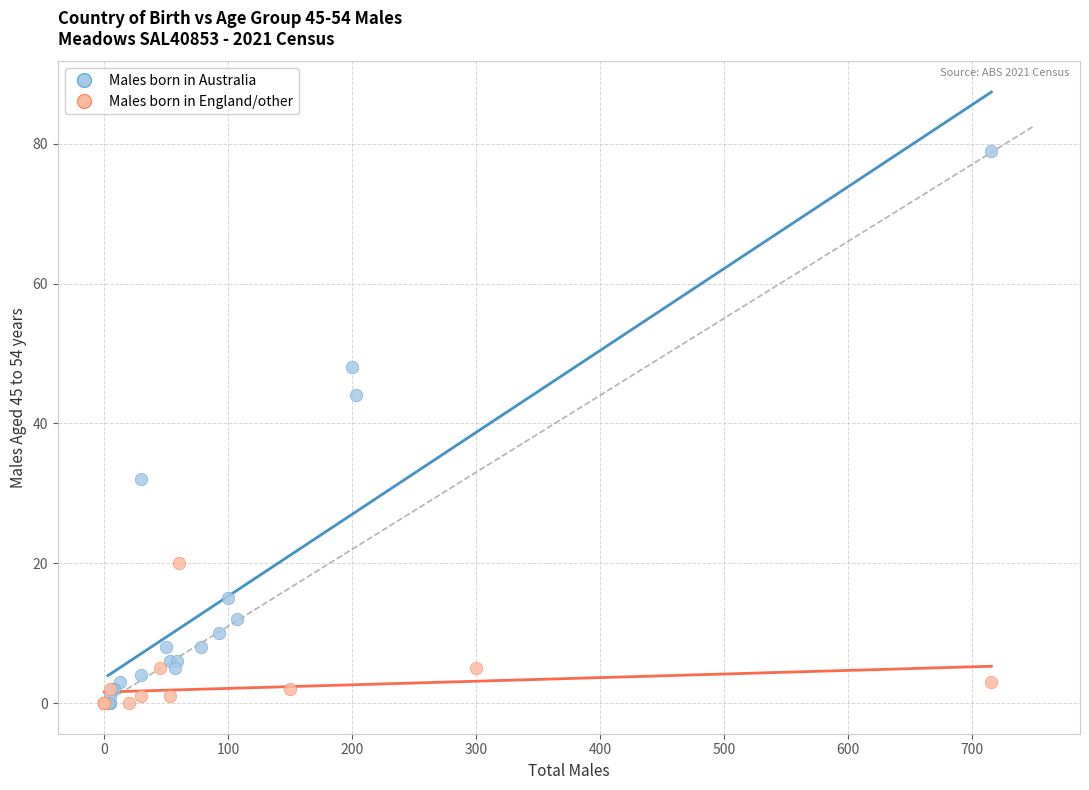

Which series reaches the maximum Y coordinate?

Males born in Australia